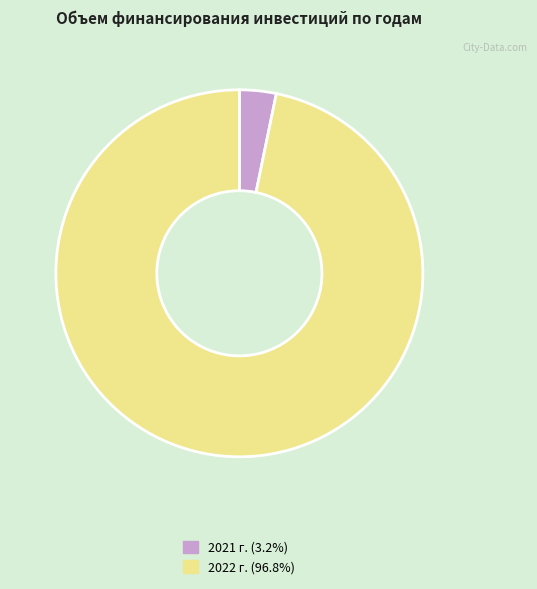

Is there a majority slice in this chart?

Yes